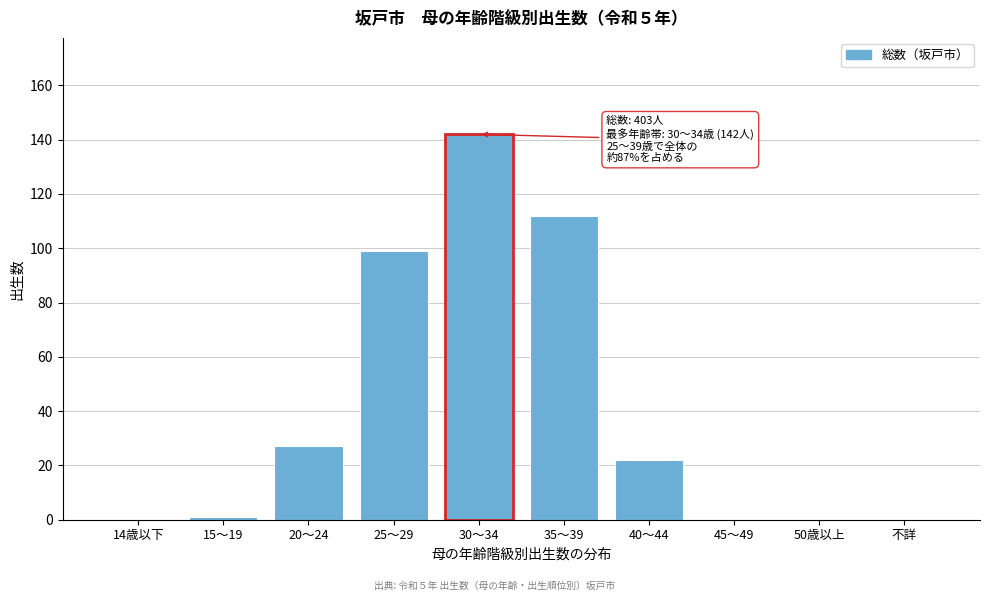

Reading left to right, extract all data points from this chart.

14歳以下=0	15～19=1	20～24=27	25～29=99	30～34=142	35～39=112	40～44=22	45～49=0	50歳以上=0	不詳=0